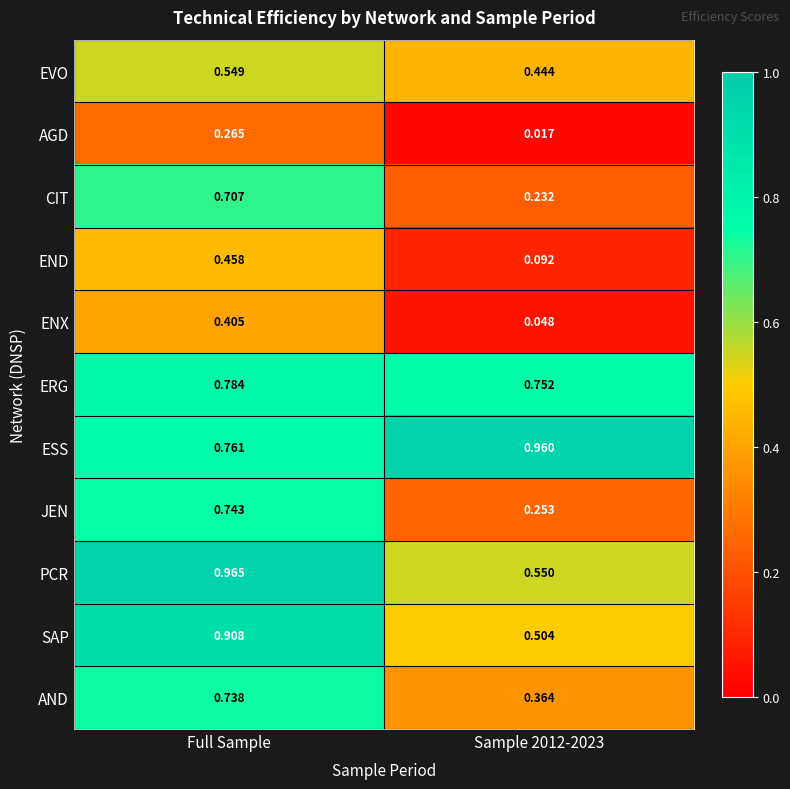

At Sample 2012-2023, list the series in order from smallest to largest.

AGD, ENX, END, CIT, JEN, AND, EVO, SAP, PCR, ERG, ESS